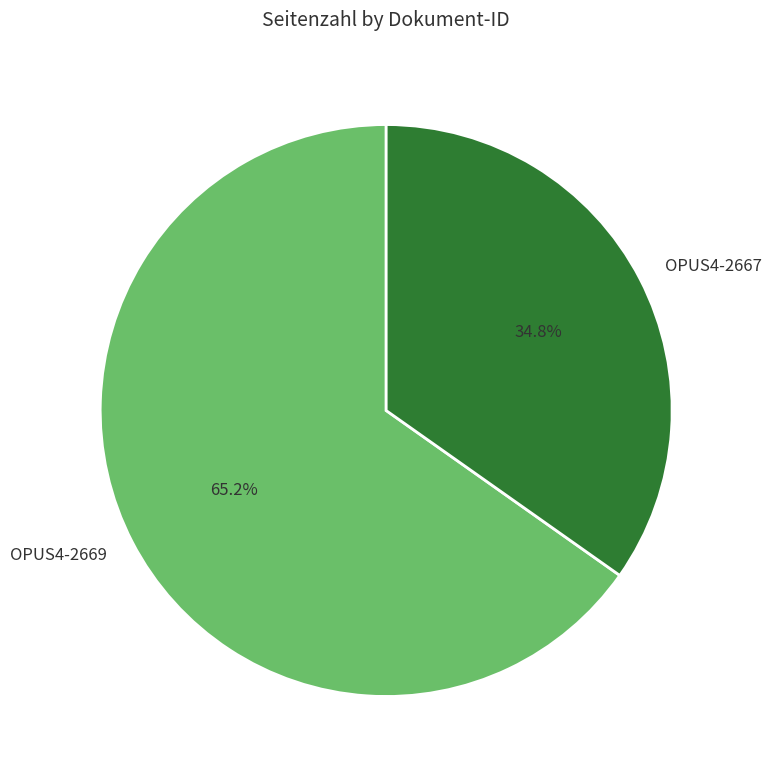

Rank the categories by value from highest to lowest.

OPUS4-2669, OPUS4-2667